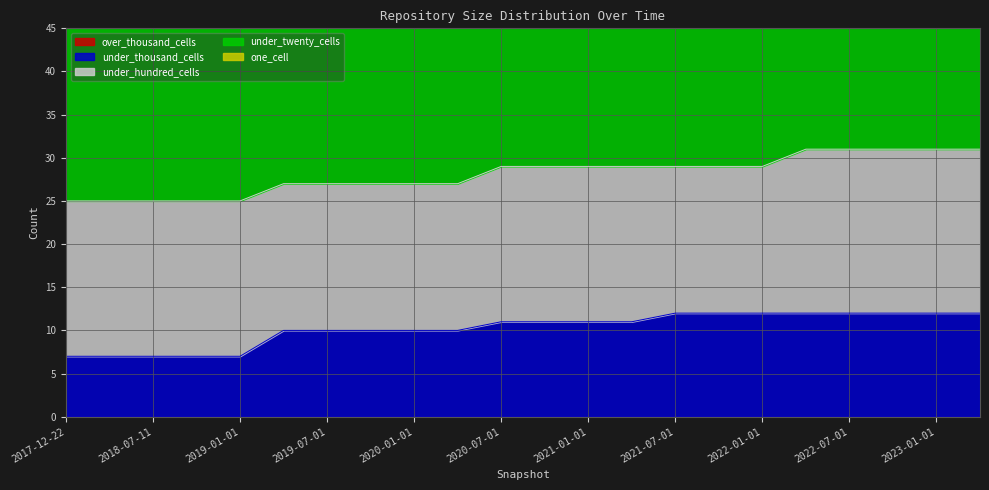

The value of under_thousand_cells at 2019-01-01 is 7. True or false?

True